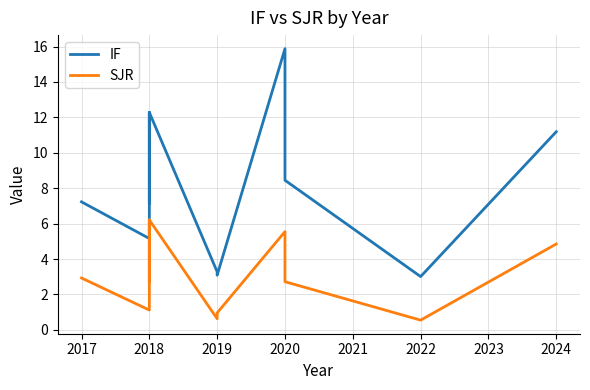

List the series in order of their overall mean, lowest first.

SJR, IF